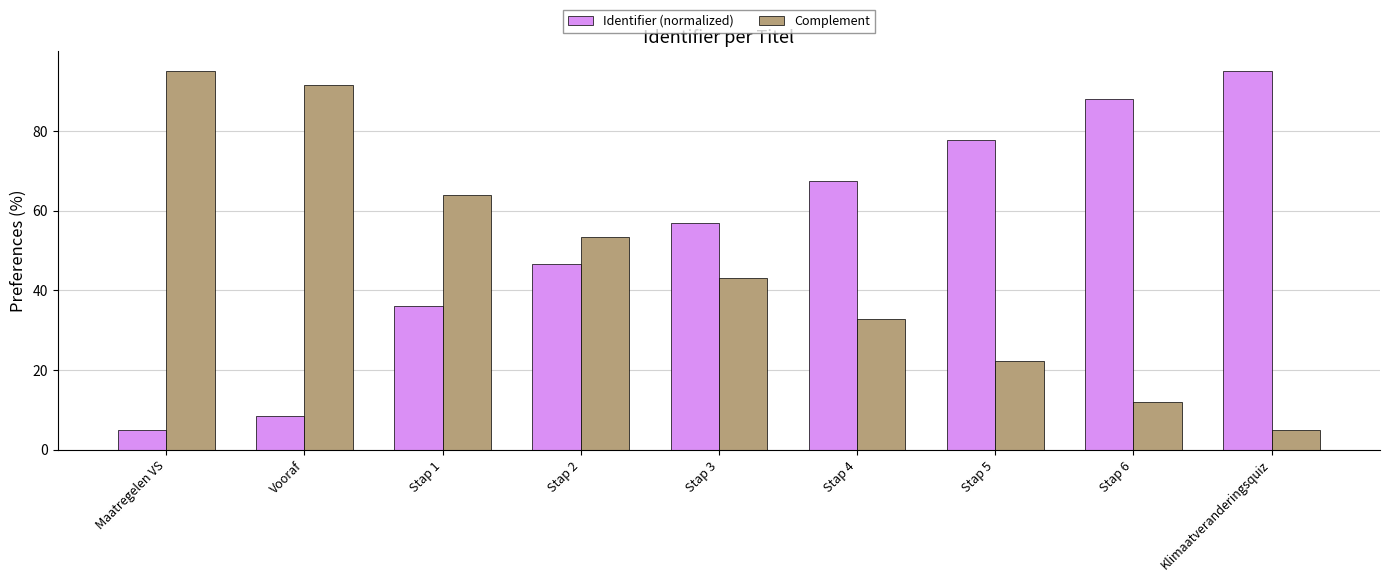

What is the difference between the highest and lowest values at Klimaatveranderingsquiz?

90.0